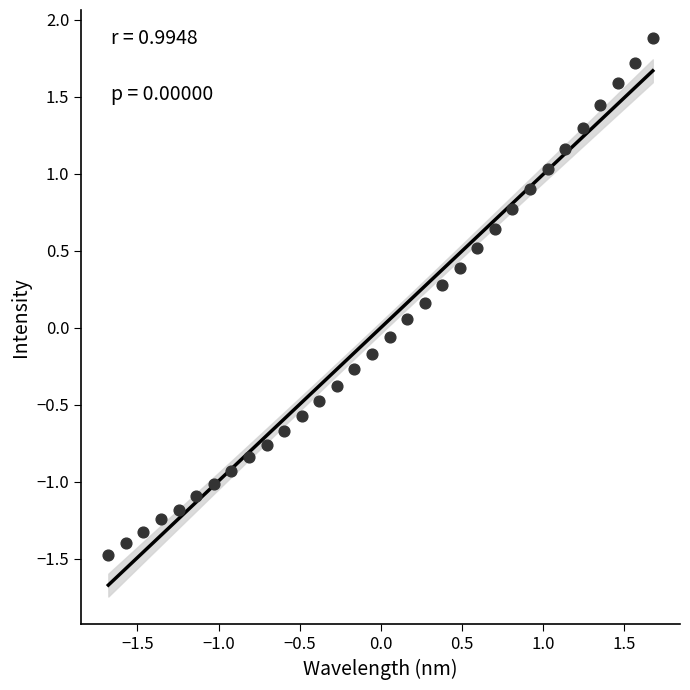

What is the range of Y values (max minus min)?

3.4